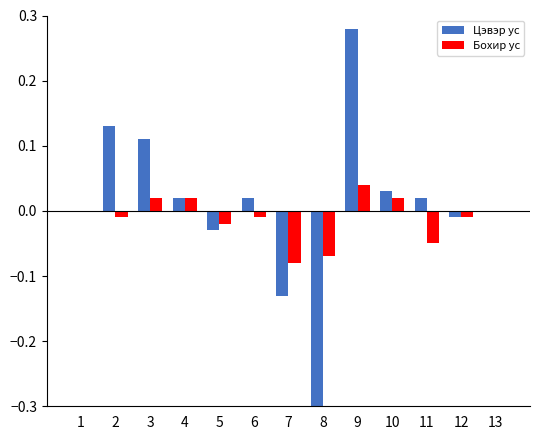

Which series has the widest spread of values?

Цэвэр ус